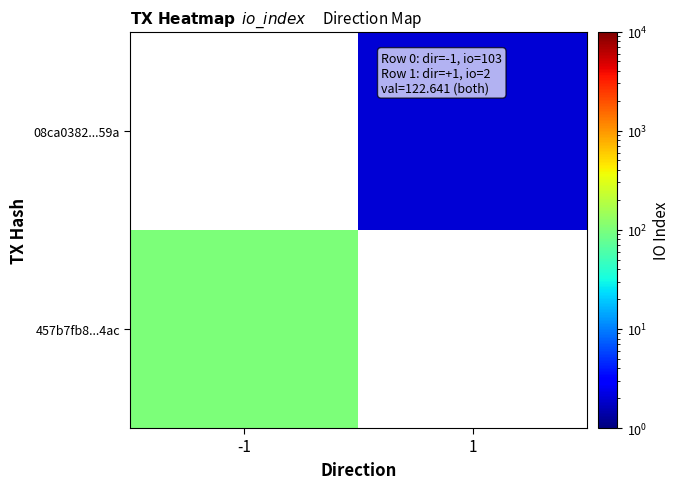

Which has a higher value, 1 or -1?

-1